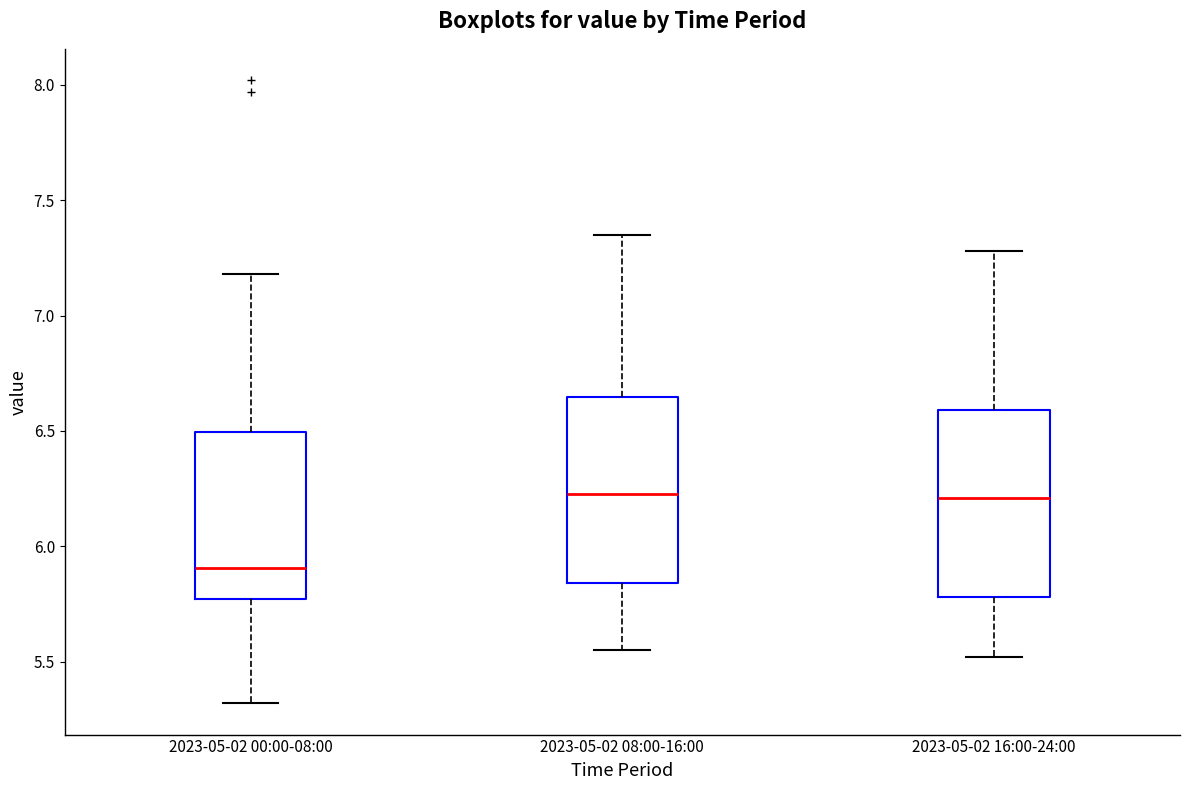

Where does the upper whisker of the box for 2023-05-02 16:00-24:00 end on the y-axis? The values are not printed on the chart, so give them approximately, as read against the axis.

7.30